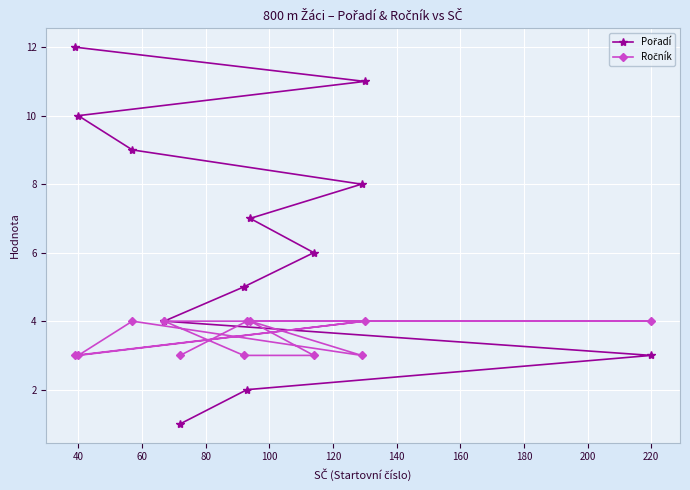

What is the difference between the highest and lowest values at 40?

7